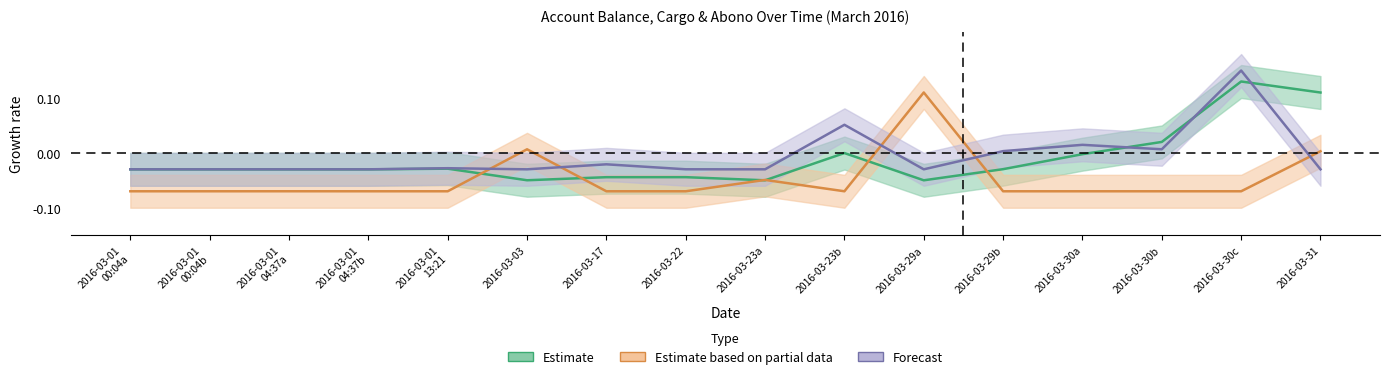

What is the maximum value shown in the chart?

0.1